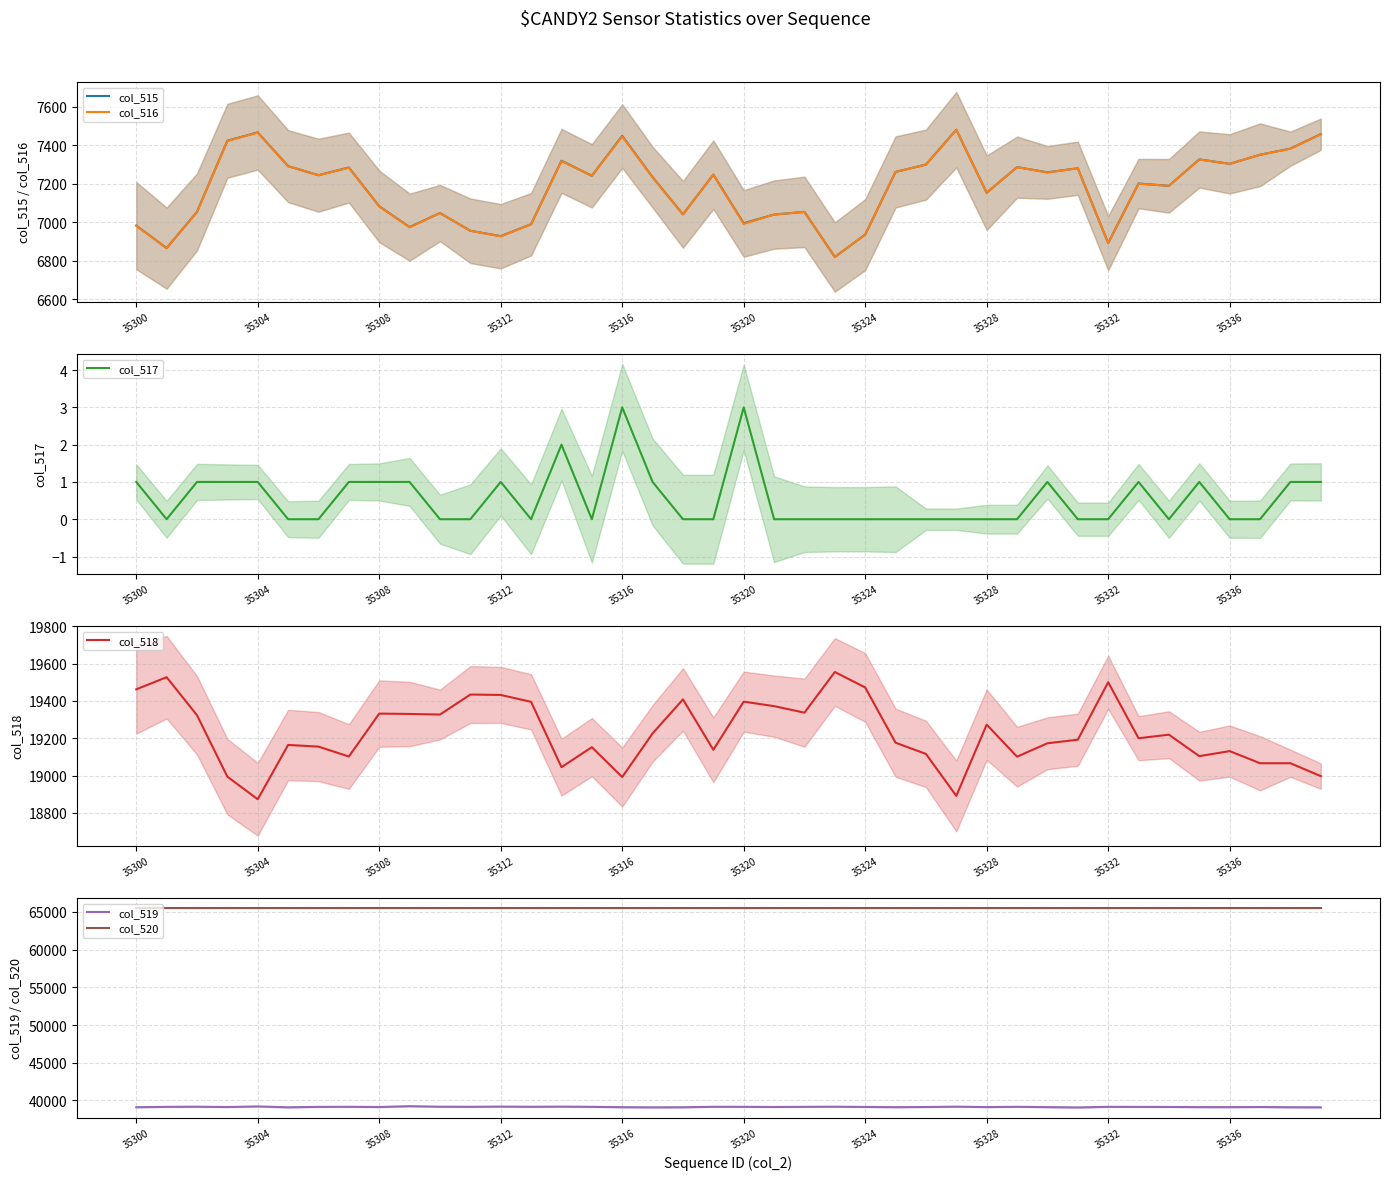

The value of col_516 at 22 is 1624. True or false?

False